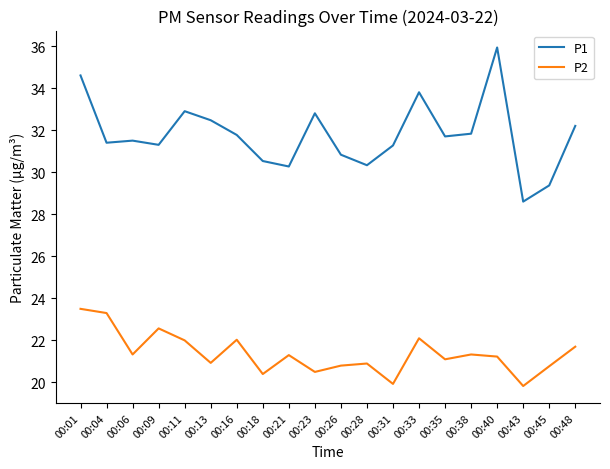

What is the sum of the P2 values at 00:40 and 00:45?

42.0